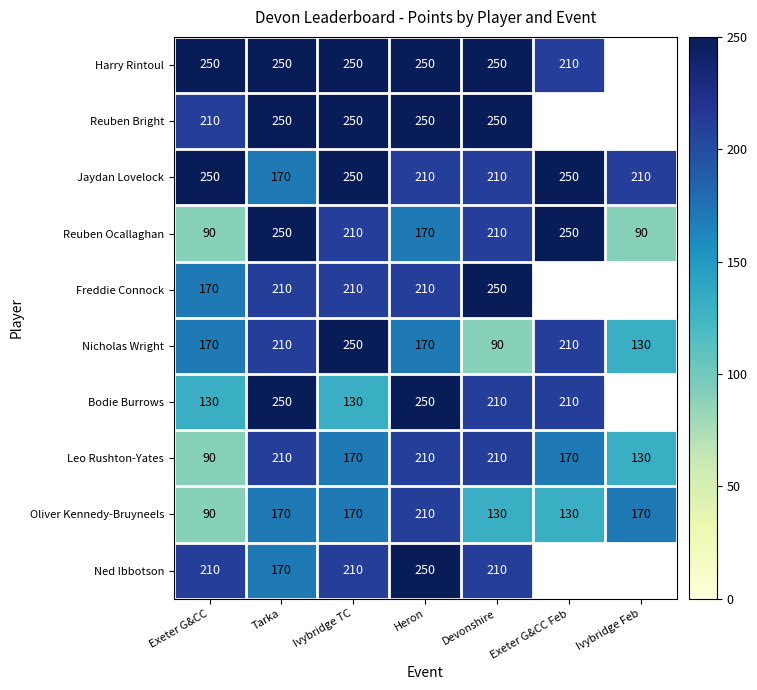

At which label does Leo Rushton-Yates first exceed 170?

Tarka